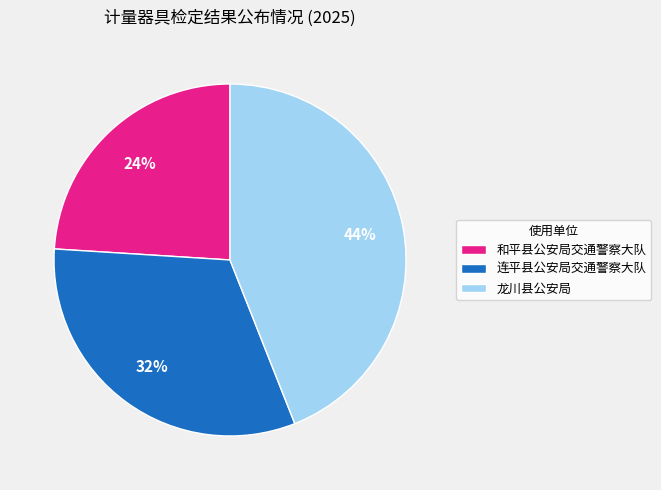

Is the sum of 连平县公安局交通警察大队 and 龙川县公安局 greater than half?

Yes